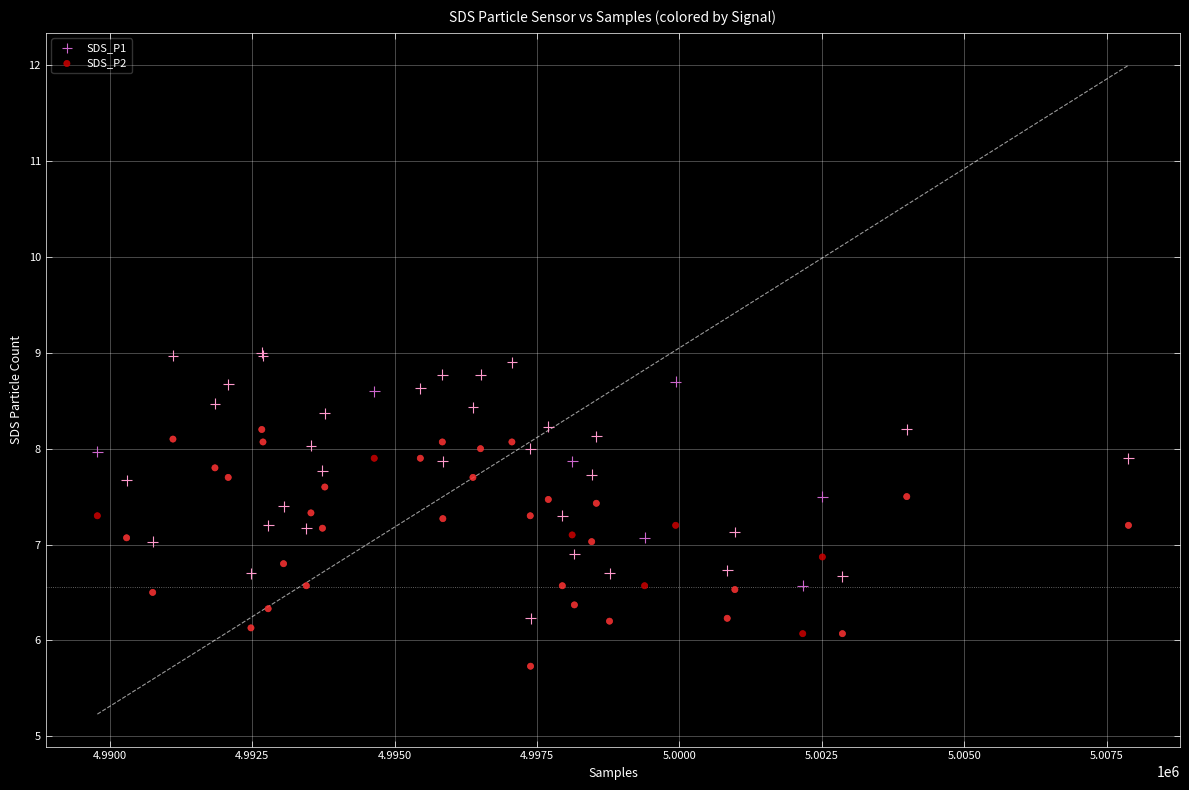

Which series reaches the maximum Y coordinate?

SDS_P1